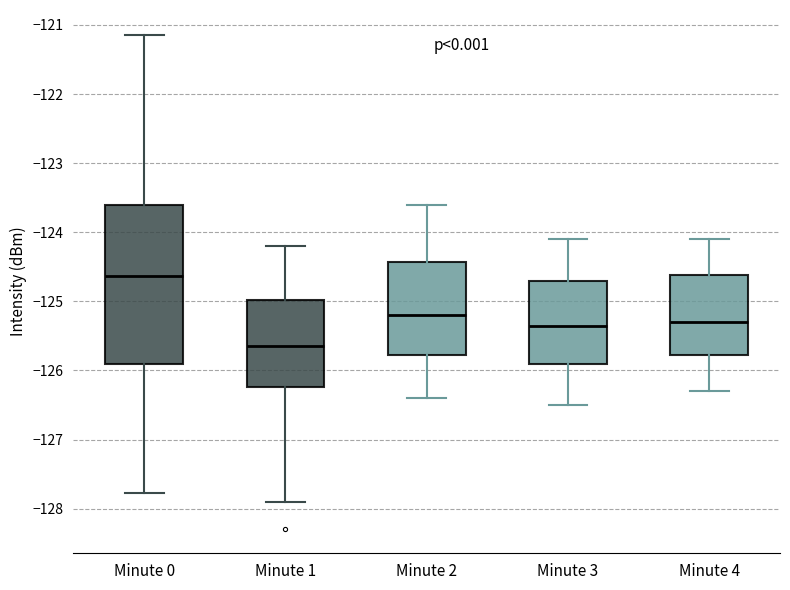

Comparing the boxes themselves (not the whiskers), which one is the tallest?

Minute 0